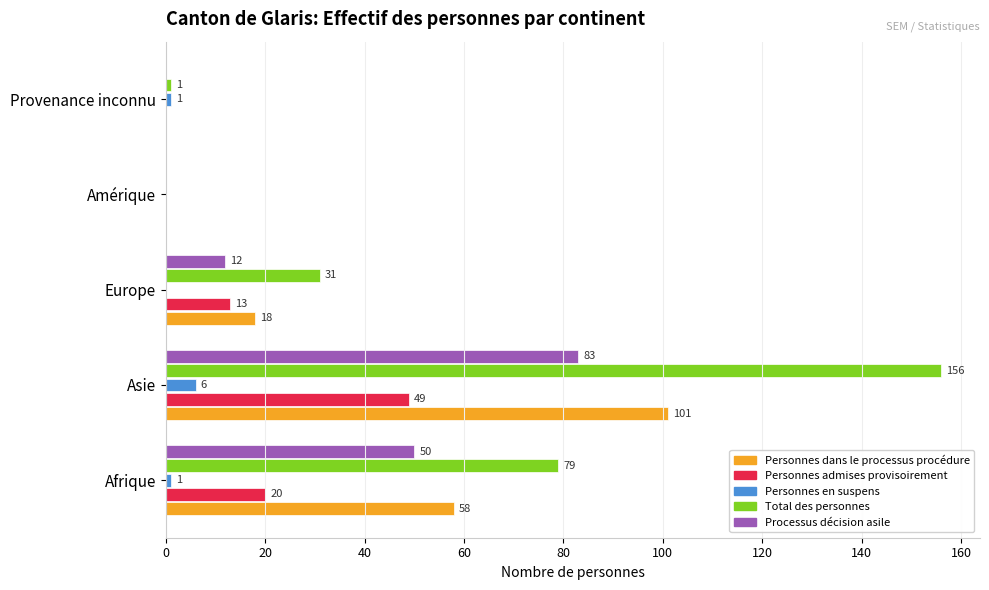

Which series changed the most between Asie and Provenance inconnu?

Total des personnes